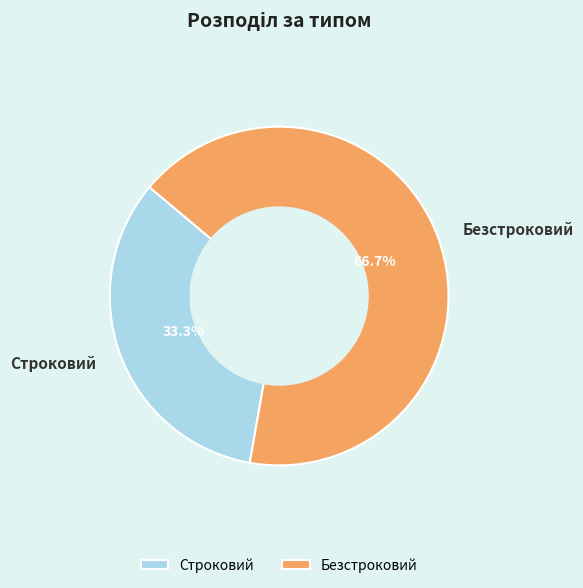

To the nearest percent, what is the combined percentage of Безстроковий and Строковий?

100%